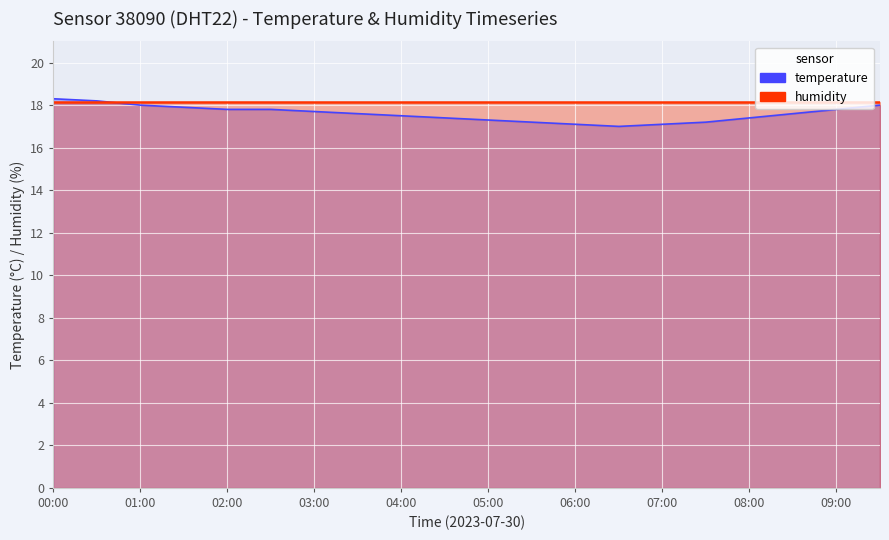

What is the difference between the maximum and minimum values?

1.3